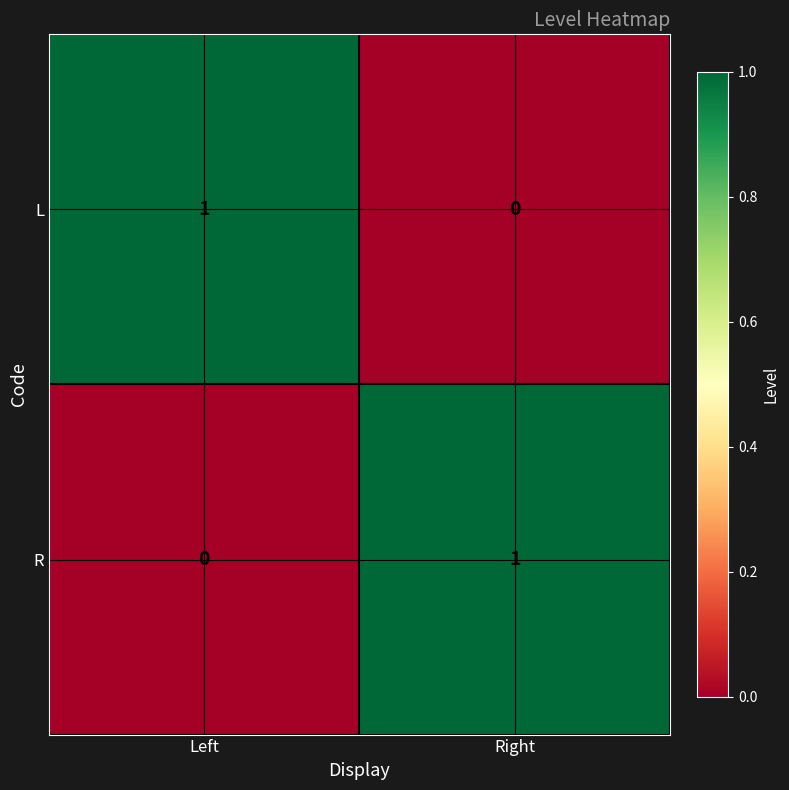

Where is L nearest to the value 0?

Right